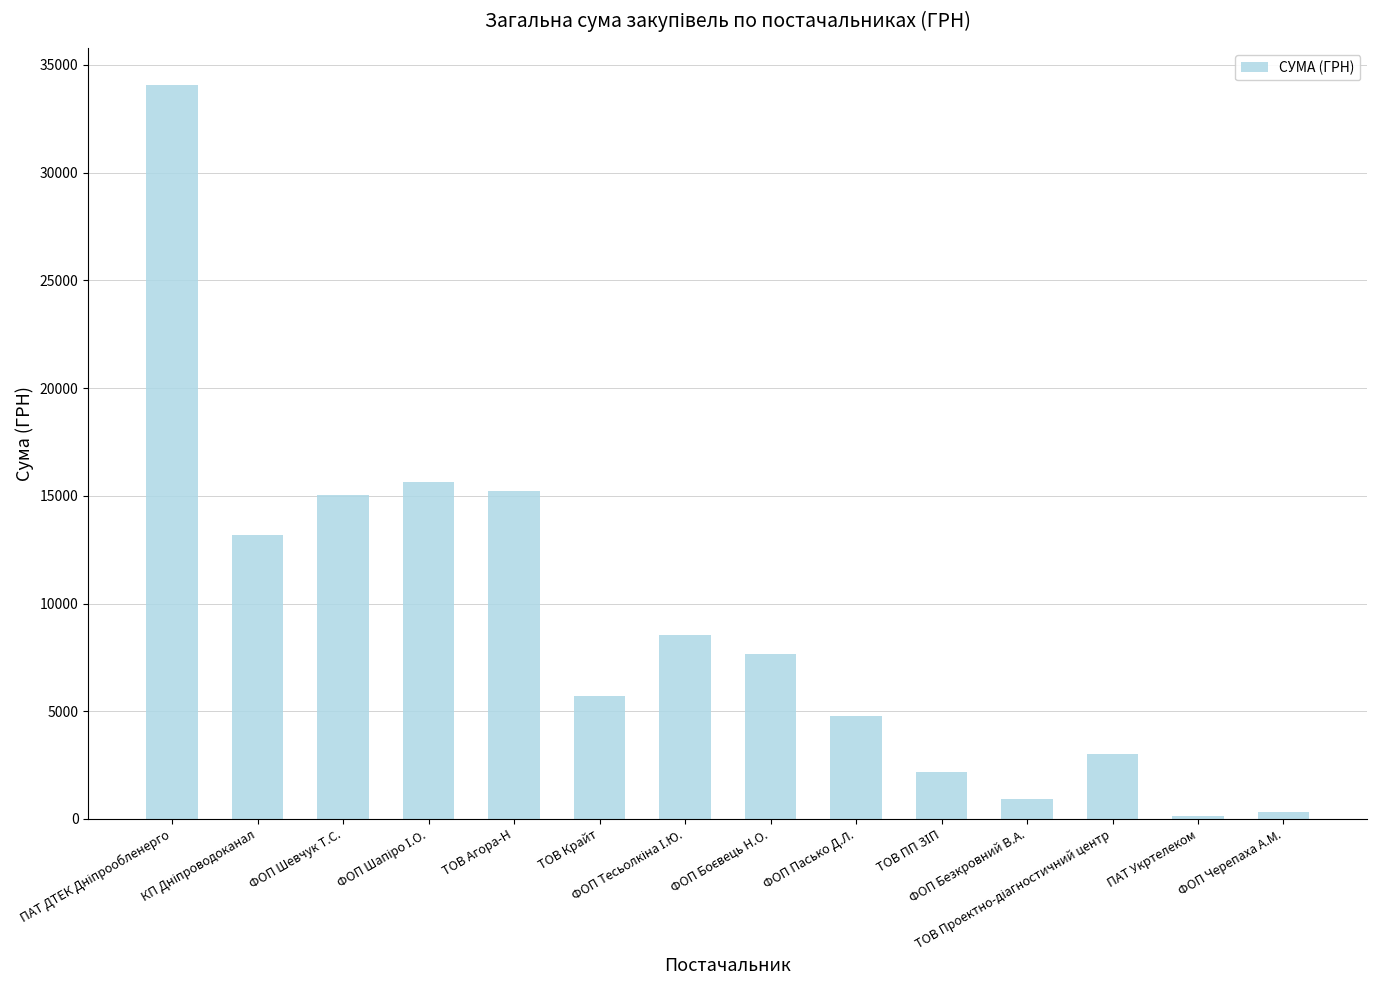

True or false: the data shows 304.5 at ФОП Черепаха А.М..

True